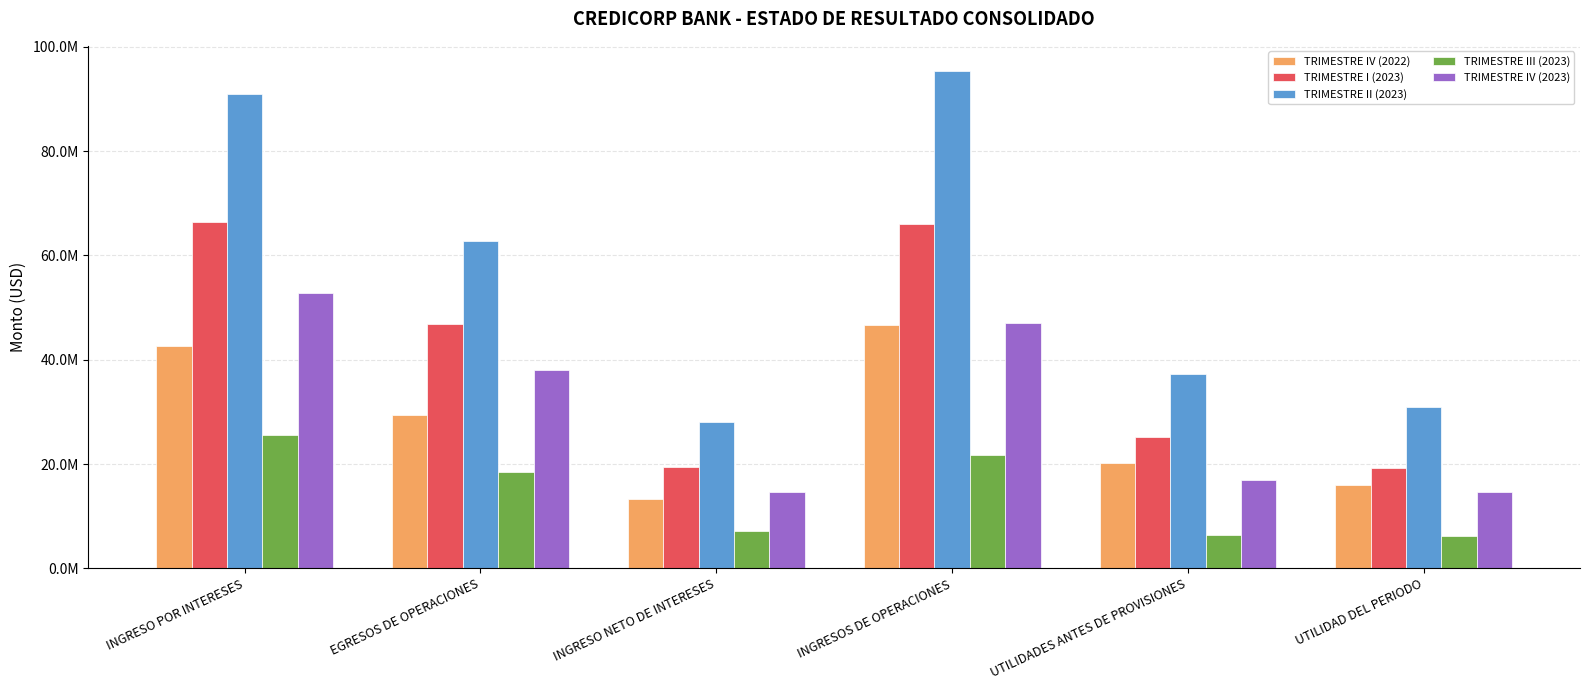

What position from the right is INGRESOS DE OPERACIONES?

3